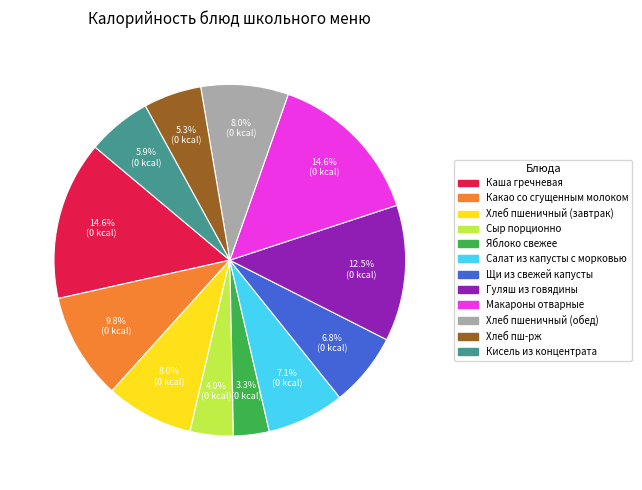

To the nearest percent, what is the difference between the Каша гречневая and Гуляш из говядины slice percentages?

2%